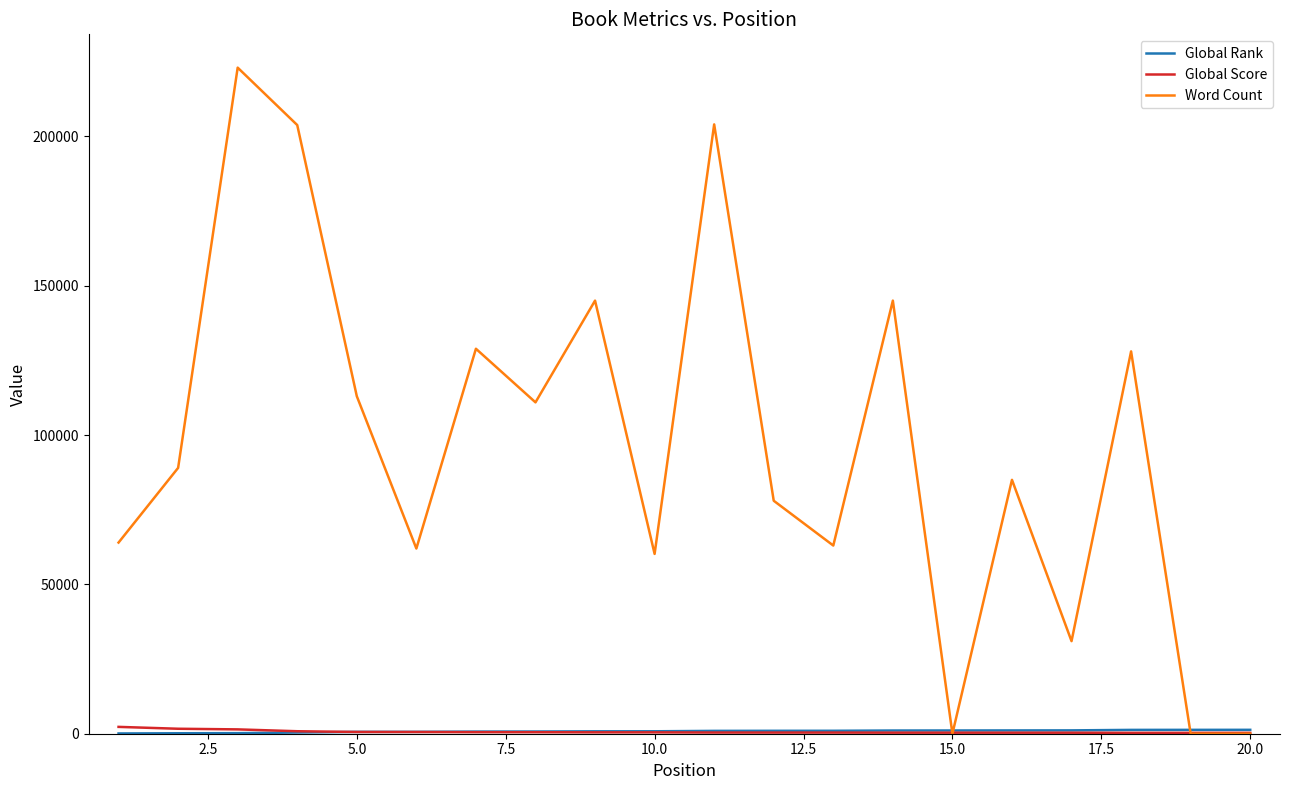

Does the chart display data point markers on the line(s)?

No